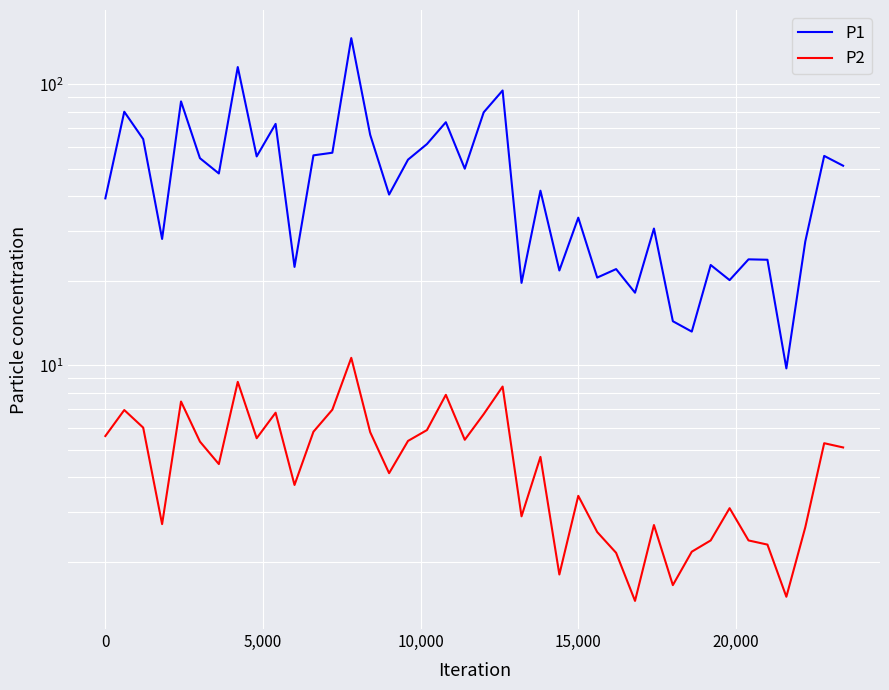

Rank the series by their maximum value, from highest to lowest.

P1, P2